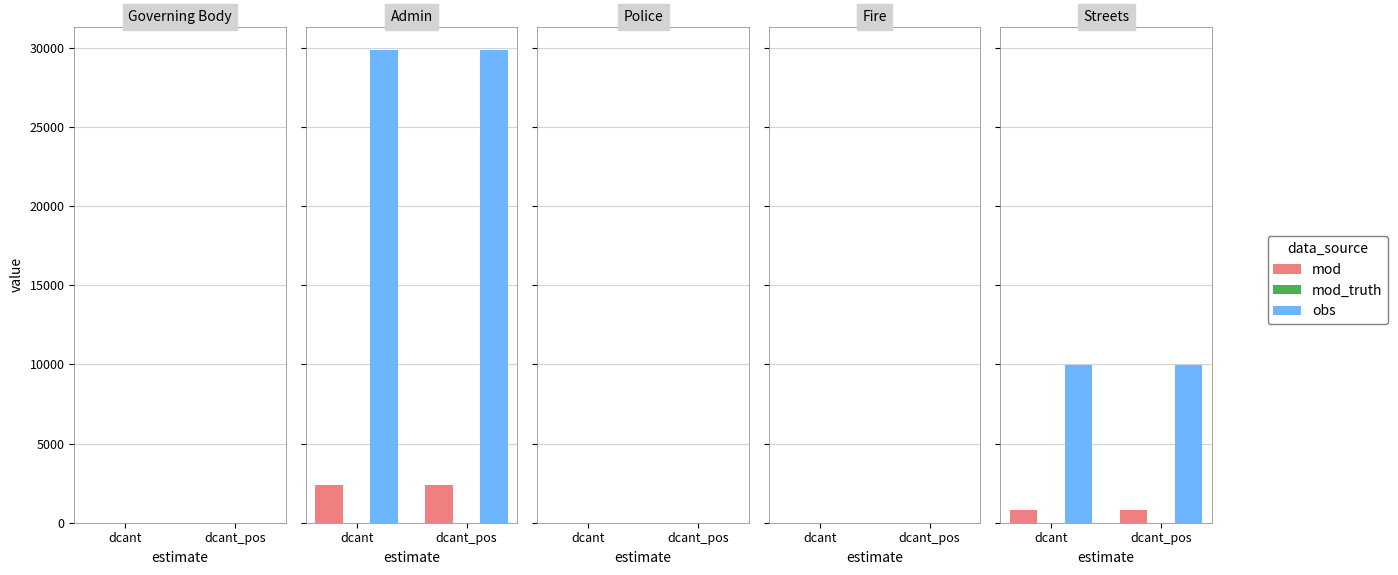

Which series changed the most between dcant and dcant_pos?

mod